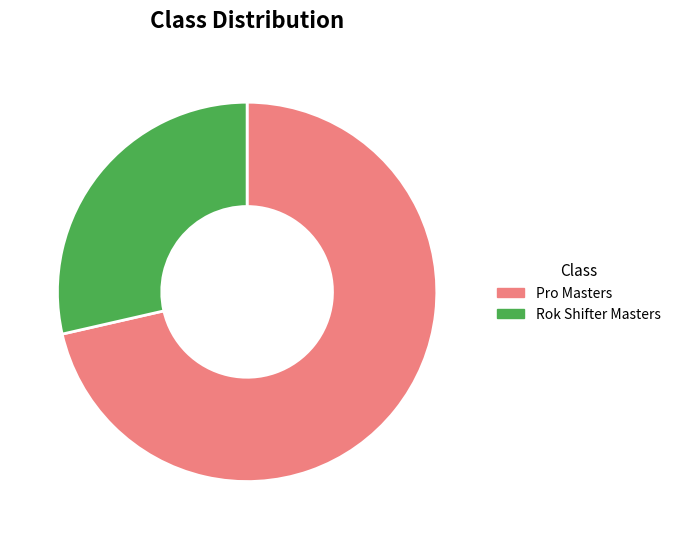

Do Pro Masters and Rok Shifter Masters together represent more than half of the pie?

Yes